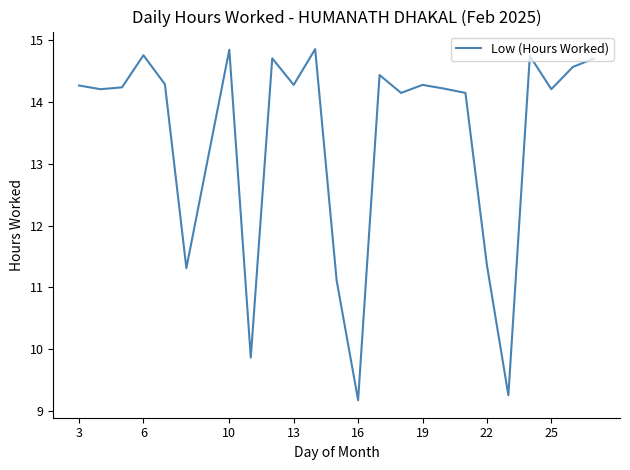

What is the difference between the maximum and minimum values?

5.7